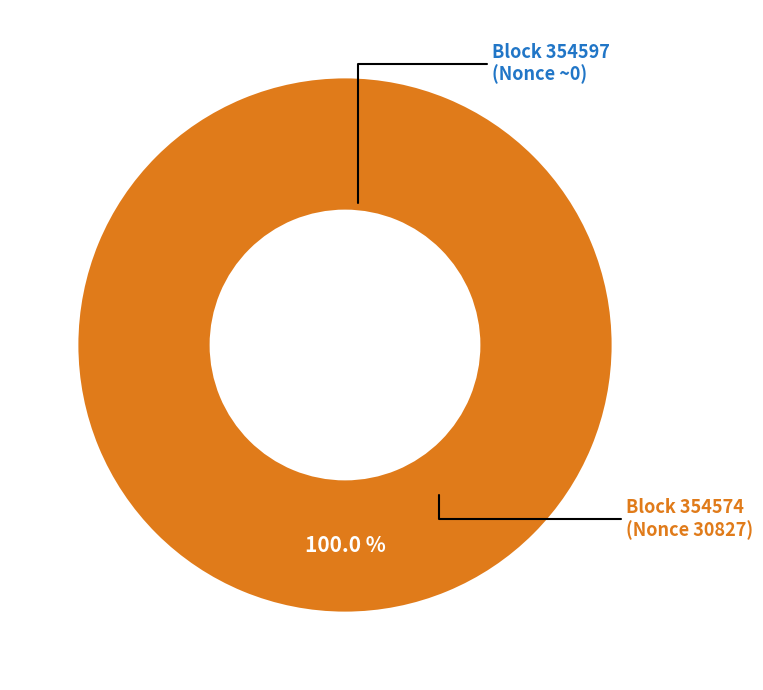

Is there a majority slice in this chart?

Yes